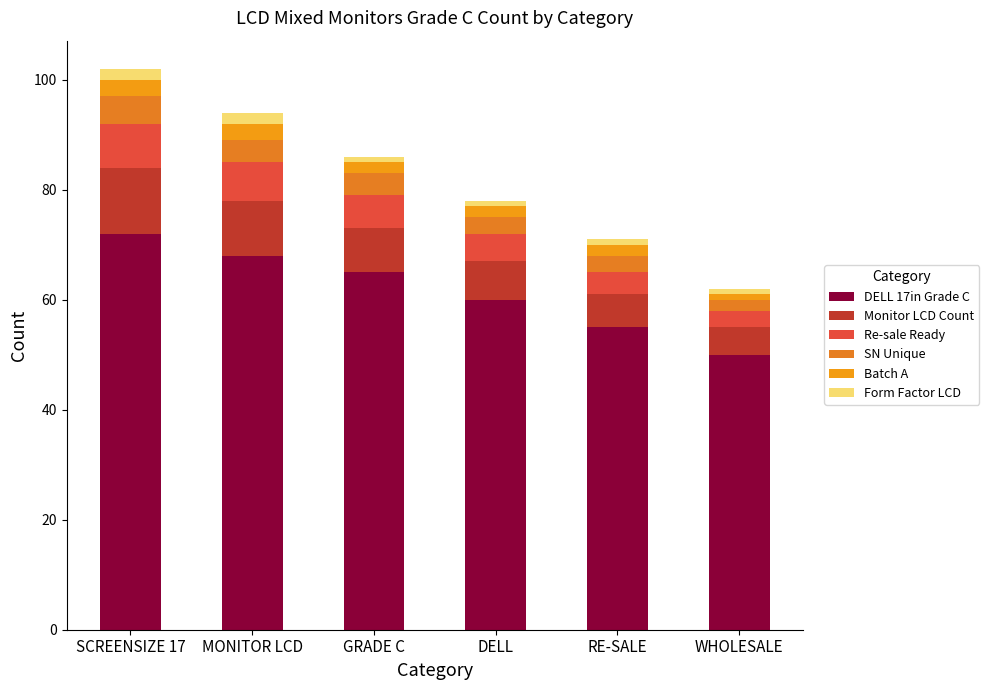

What are all the series names shown in the legend?

DELL 17in Grade C, Monitor LCD Count, Re-sale Ready, SN Unique, Batch A, Form Factor LCD